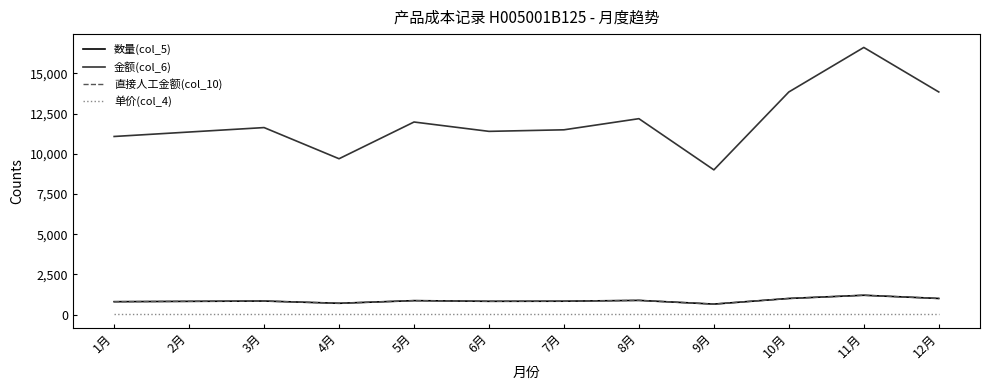

Does the chart display data point markers on the line(s)?

No